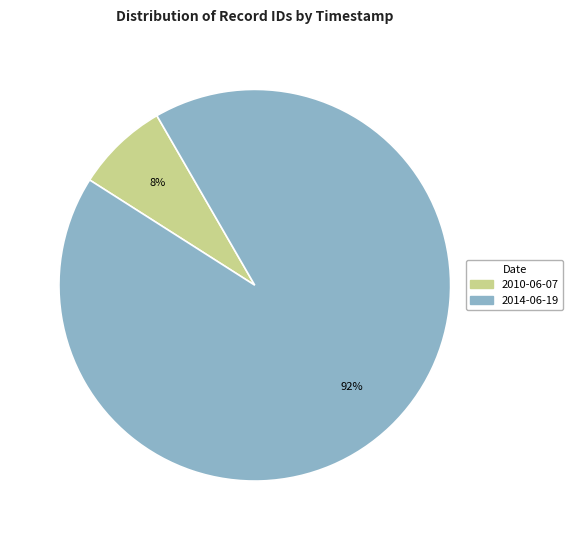

Is there a majority slice in this chart?

Yes